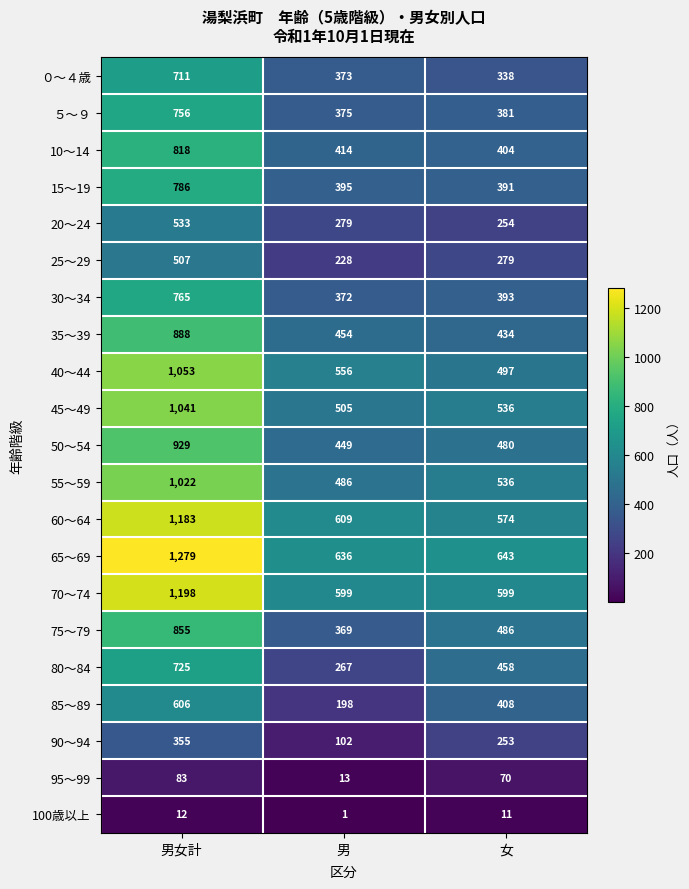

At which category is the sum across all series the highest?

男女計